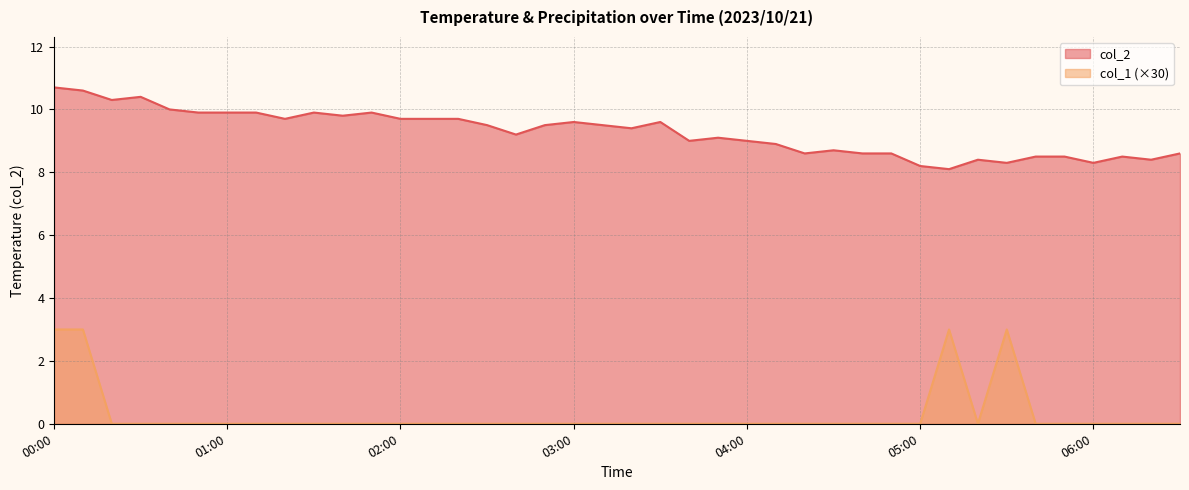

Reading left to right, extract all data points from this chart.

col_2: 00:00=10.7	00:10=10.6	00:20=10.3	00:30=10.4	00:40=10.0	00:50=9.9	01:00=9.9	01:10=9.9	01:20=9.7	01:30=9.9	01:40=9.8	01:50=9.9	02:00=9.7	02:10=9.7	02:20=9.7	02:30=9.5	02:40=9.2	02:50=9.5	03:00=9.6	03:10=9.5	03:20=9.4	03:30=9.6	03:40=9.0	03:50=9.1	04:00=9.0	04:10=8.9	04:20=8.6	04:30=8.7	04:40=8.6	04:50=8.6	05:00=8.2	05:10=8.1	05:20=8.4	05:30=8.3	05:40=8.5	05:50=8.5	06:00=8.3	06:10=8.5	06:20=8.4	06:30=8.6
col_1: 00:00=3.0	00:10=3.0	00:20=0.0	00:30=0.0	00:40=0.0	00:50=0.0	01:00=0.0	01:10=0.0	01:20=0.0	01:30=0.0	01:40=0.0	01:50=0.0	02:00=0.0	02:10=0.0	02:20=0.0	02:30=0.0	02:40=0.0	02:50=0.0	03:00=0.0	03:10=0.0	03:20=0.0	03:30=0.0	03:40=0.0	03:50=0.0	04:00=0.0	04:10=0.0	04:20=0.0	04:30=0.0	04:40=0.0	04:50=0.0	05:00=0.0	05:10=3.0	05:20=0.0	05:30=3.0	05:40=0.0	05:50=0.0	06:00=0.0	06:10=0.0	06:20=0.0	06:30=0.0